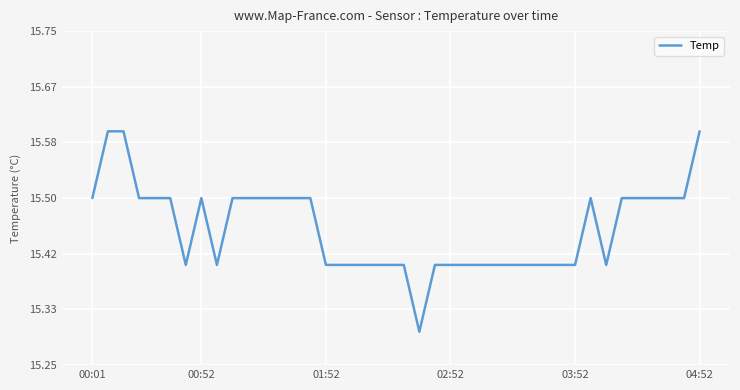

What is the smallest value displayed?

15.3